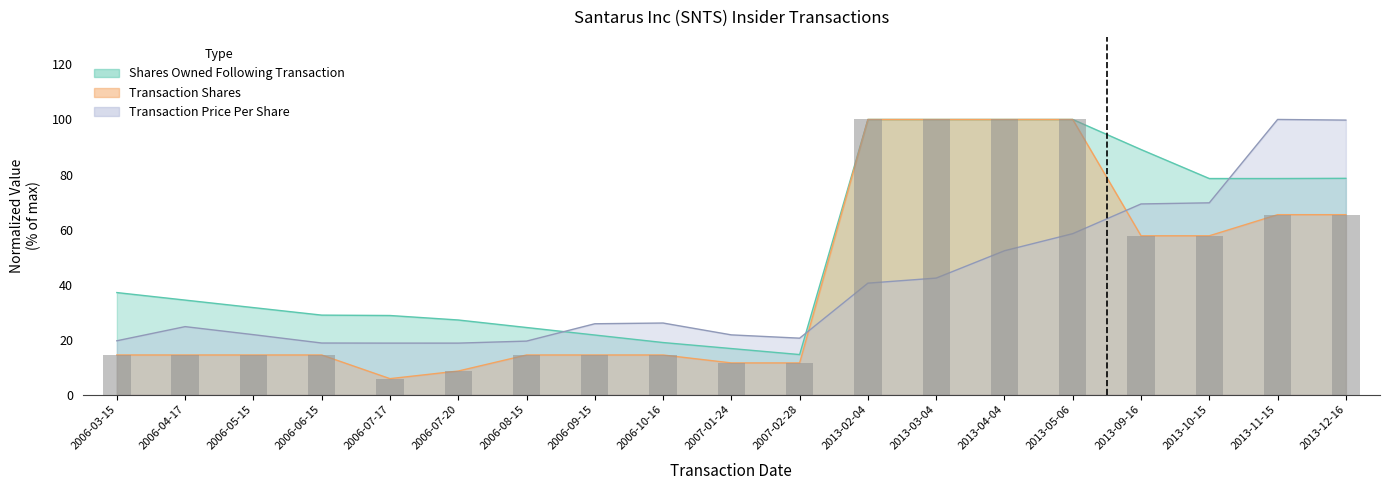

What is the value of the sharesOwnedFollowingTransaction bar at the 14th from the left?

100.0